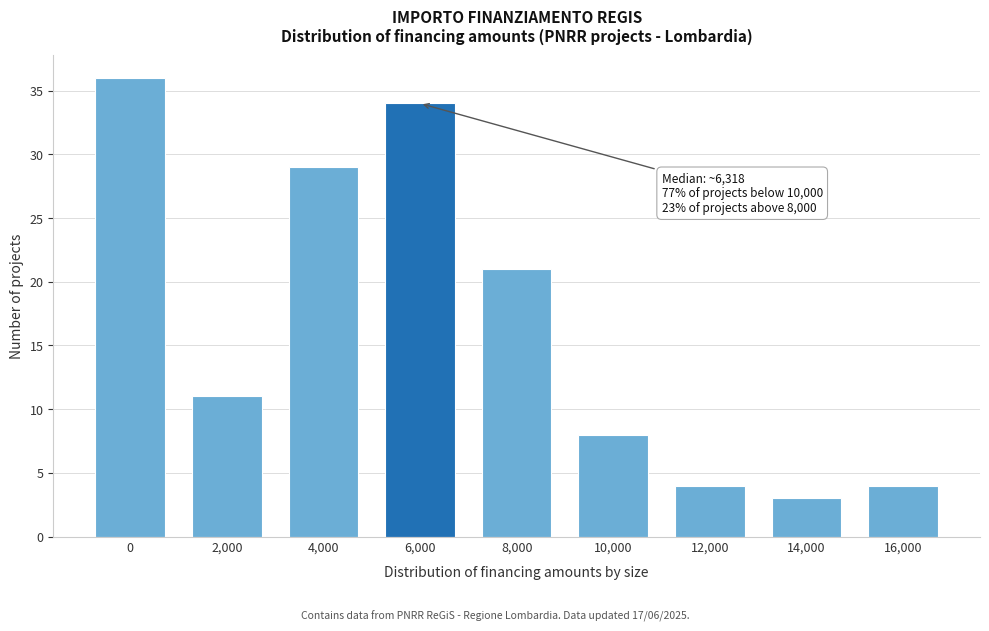

Reading left to right, list all the values displayed in this chart.

36	11	29	34	21	8	4	3	4